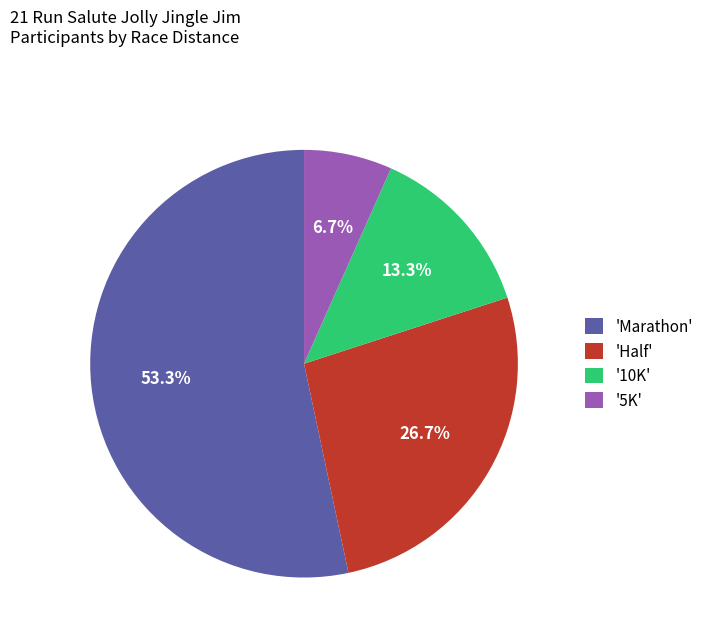

To the nearest percent, what is the difference between the largest and smallest slice percentages?

47%